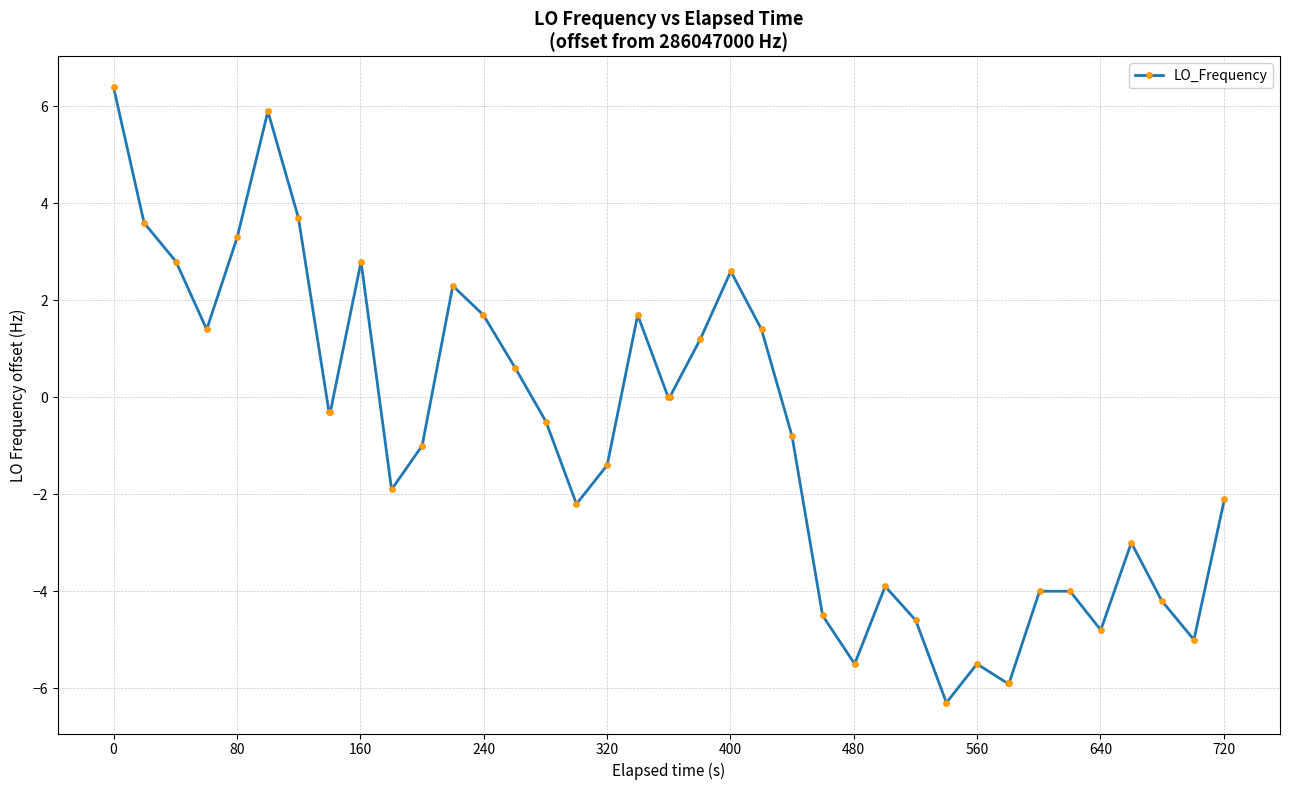

Count the number of categories in the chart.

40